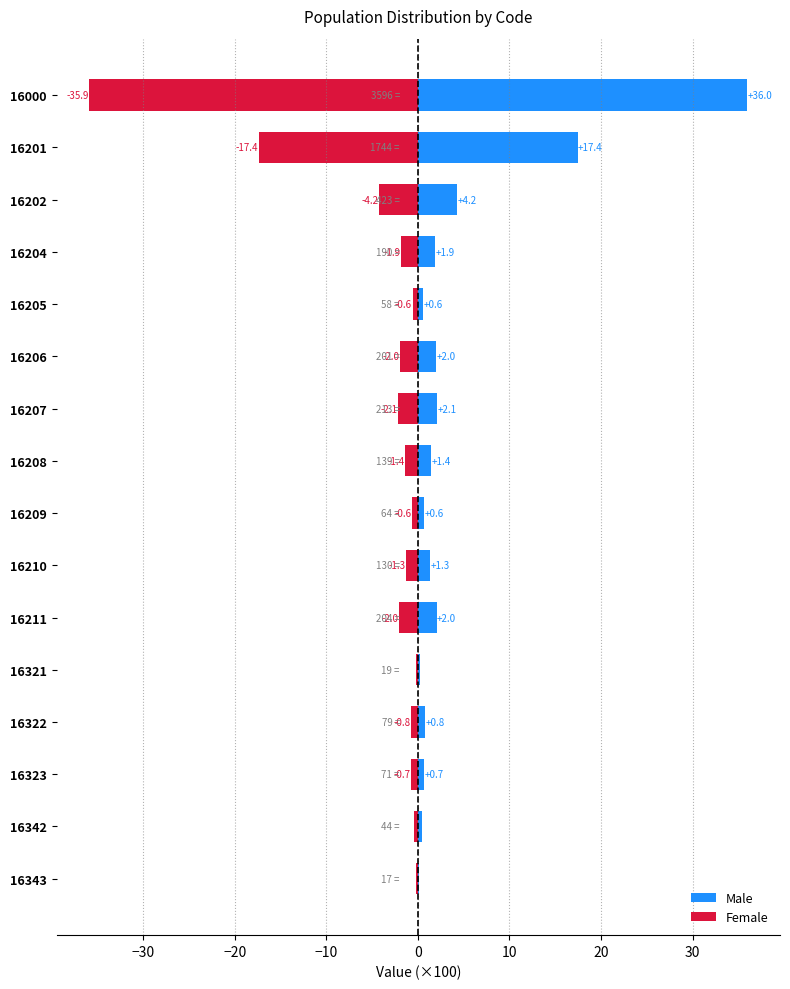

Reading left to right, list all the values displayed in this chart.

Male: 36.0	17.4	4.2	1.9	0.6	2.0	2.1	1.4	0.6	1.3	2.0	0.2	0.8	0.7	0.4	0.2
Female: -35.9	-17.4	-4.2	-1.9	-0.6	-2.0	-2.1	-1.4	-0.6	-1.3	-2.0	-0.2	-0.8	-0.7	-0.4	-0.2